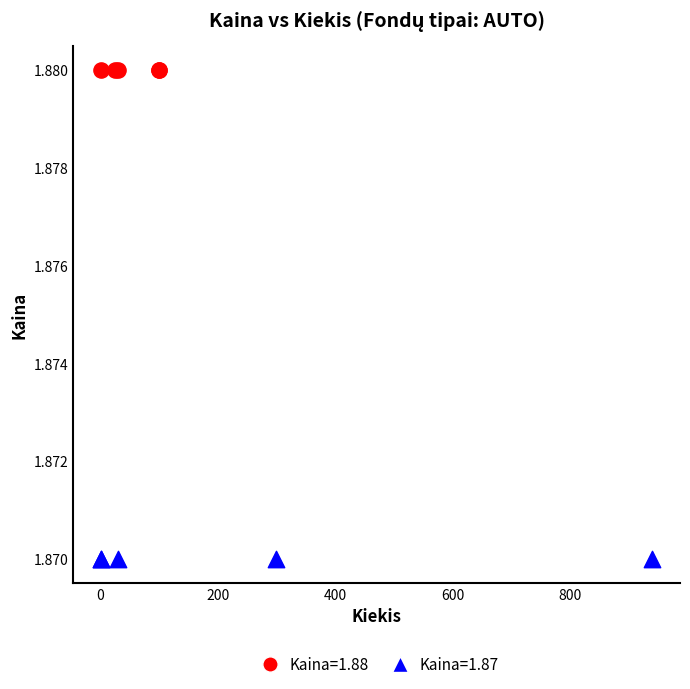

Which series contains the lowest Y value?

Kaina=1.87